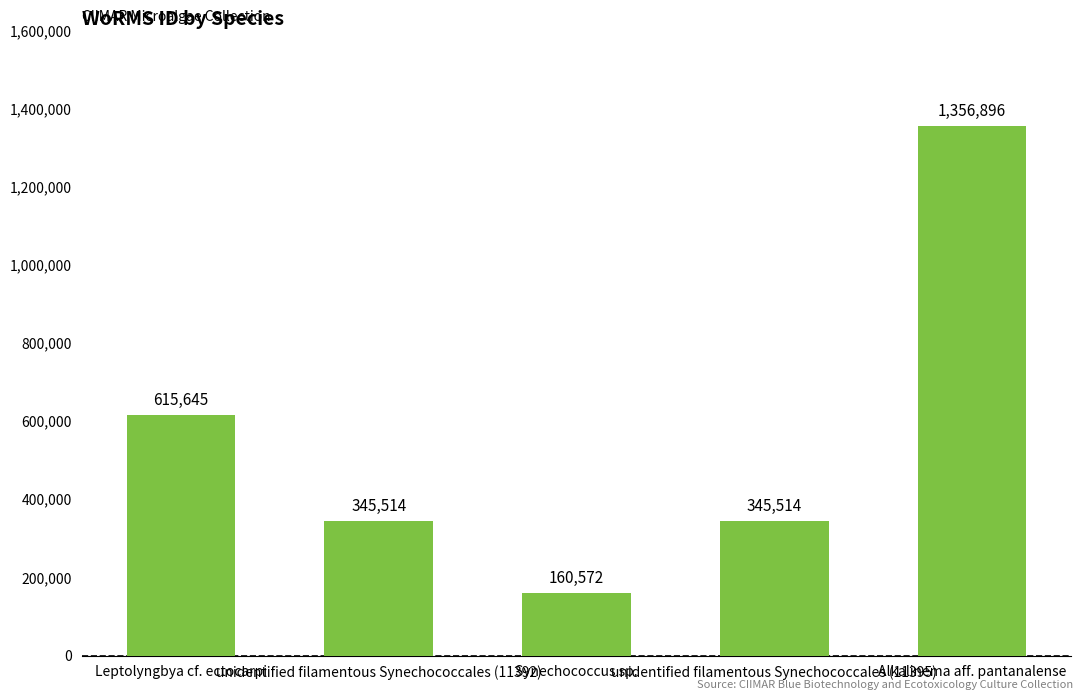

What is the difference between the maximum and minimum values?

1196324